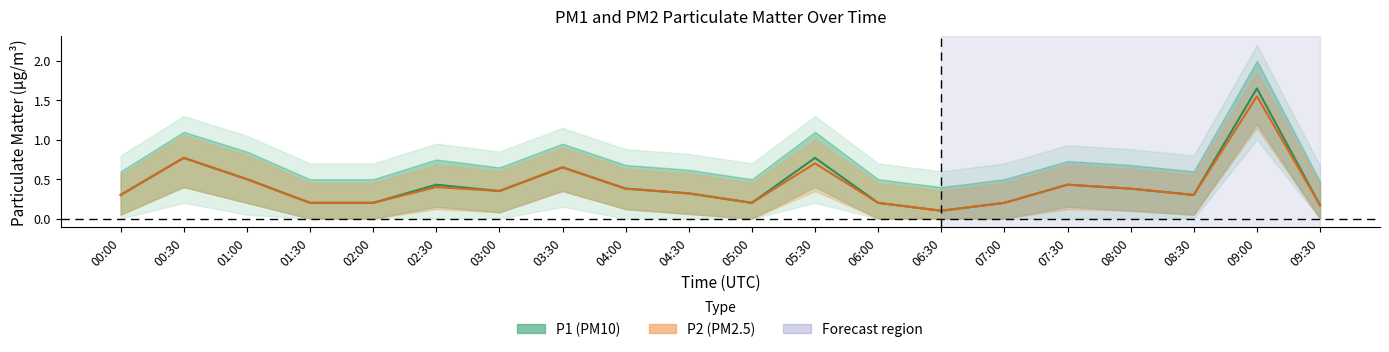

What is the label of the 16th point from the right?

02:00